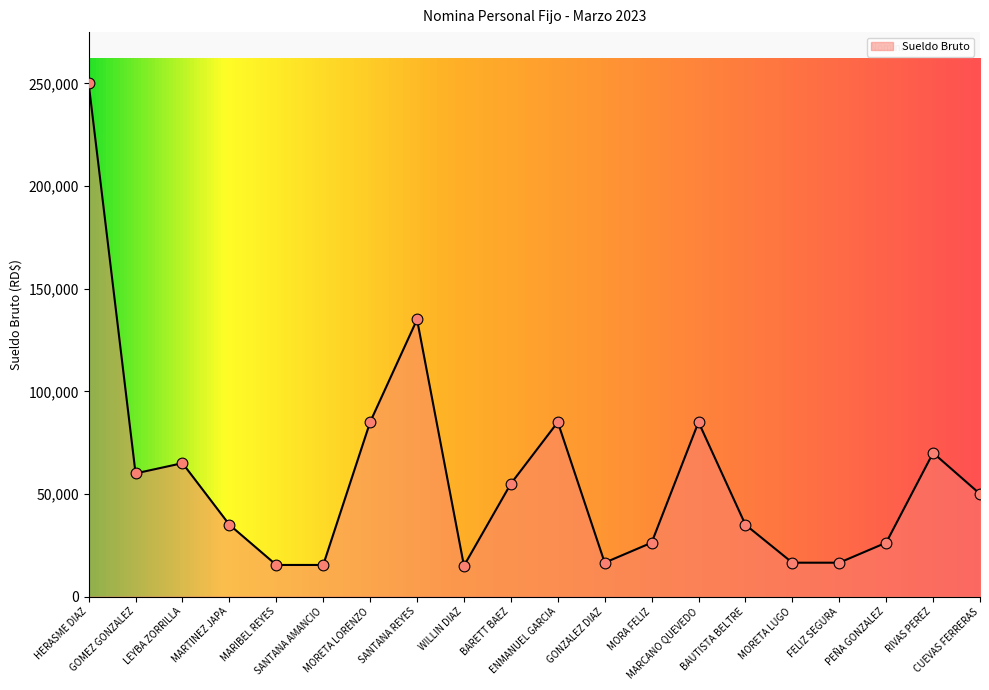

What is the ratio of the value at GONZALEZ DIAZ to the value at MORETA LORENZO?

0.2